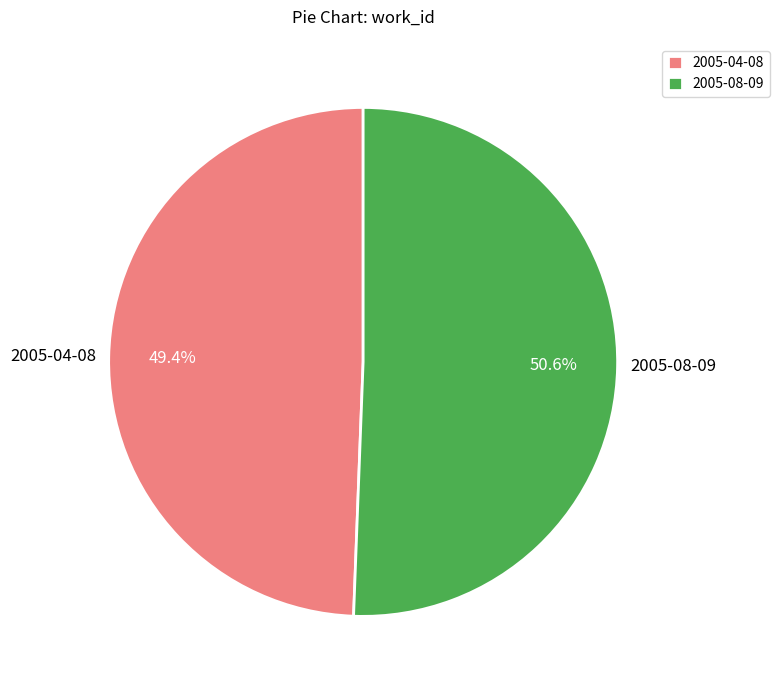

Is 2005-04-08 the majority of the pie?

No